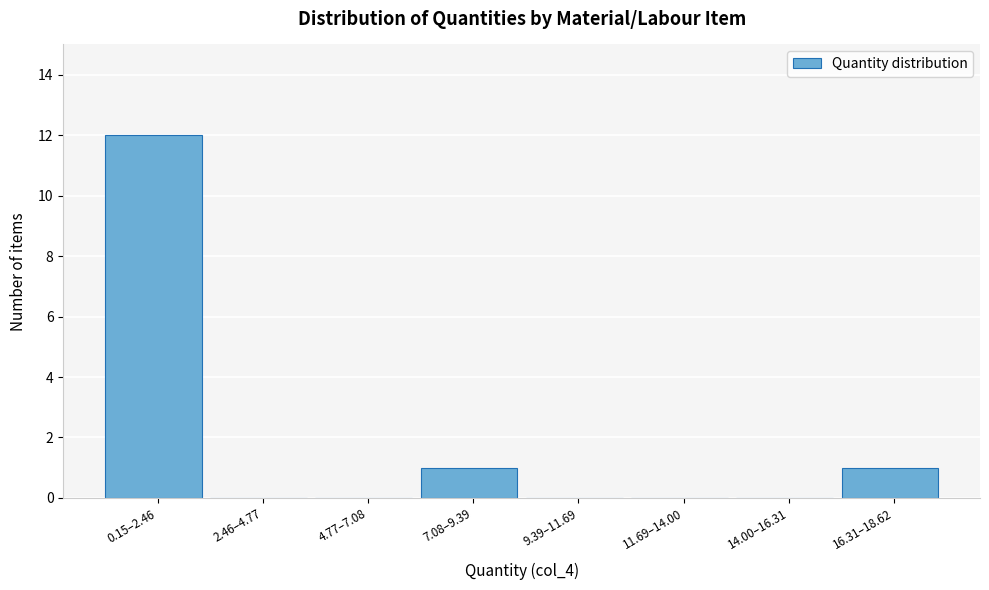

Reading left to right, list all the values displayed in this chart.

0.15–2.46=12	2.46–4.77=0	4.77–7.08=0	7.08–9.39=1	9.39–11.69=0	11.69–14.00=0	14.00–16.31=0	16.31–18.62=1